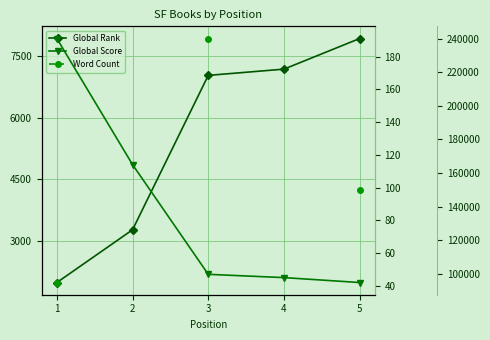

How many data points in Global Rank are above 7027?

2